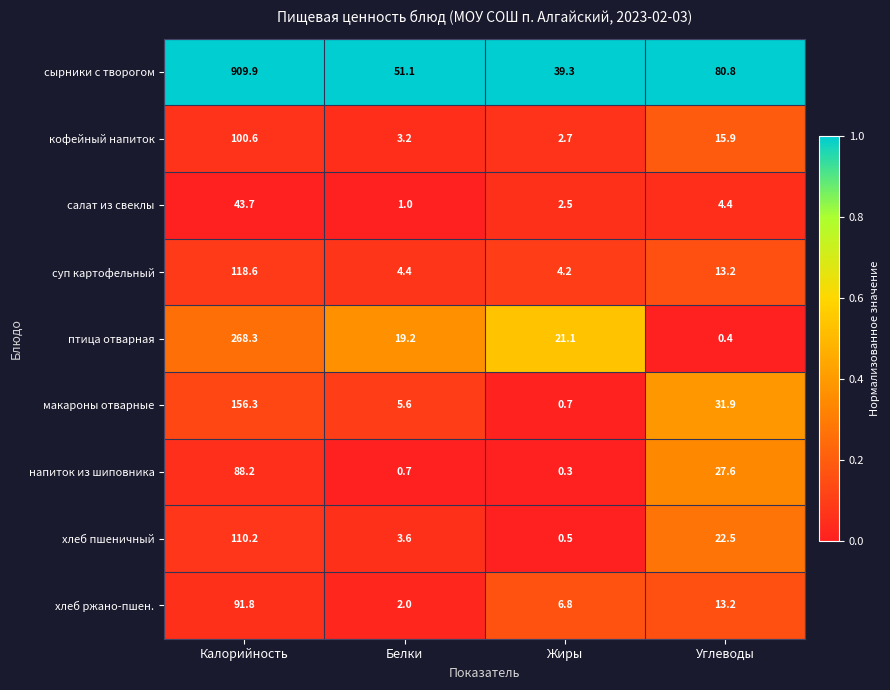

True or false: суп картофельный has a value of 4.2 at Жиры.

True